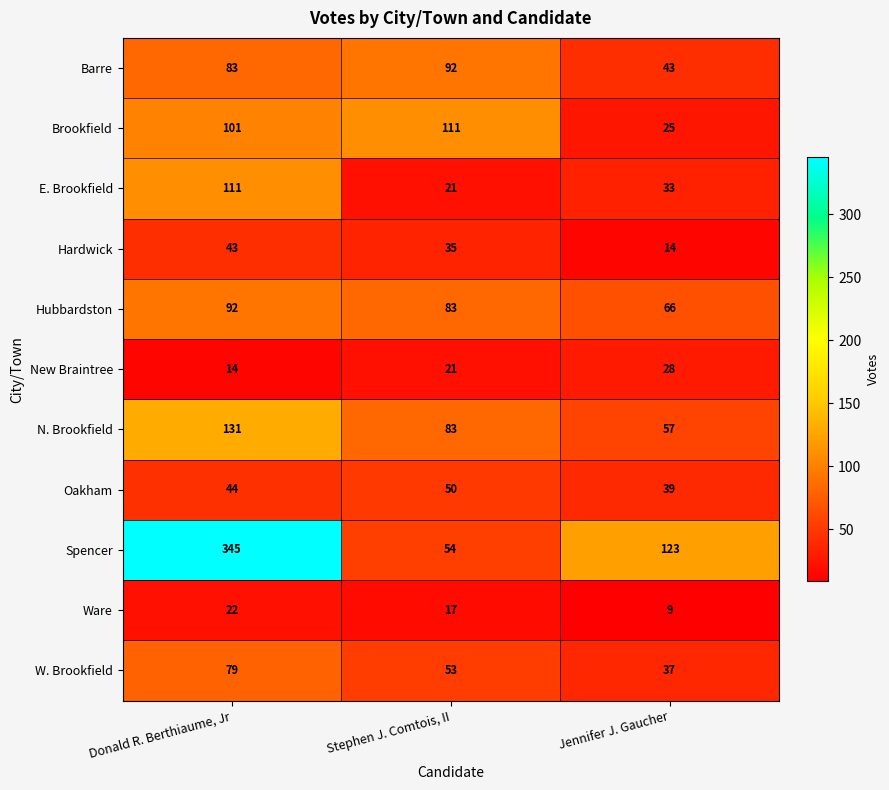

What is the sum of the Hubbardston values at Donald R. Berthiaume, Jr and Jennifer J. Gaucher?

158